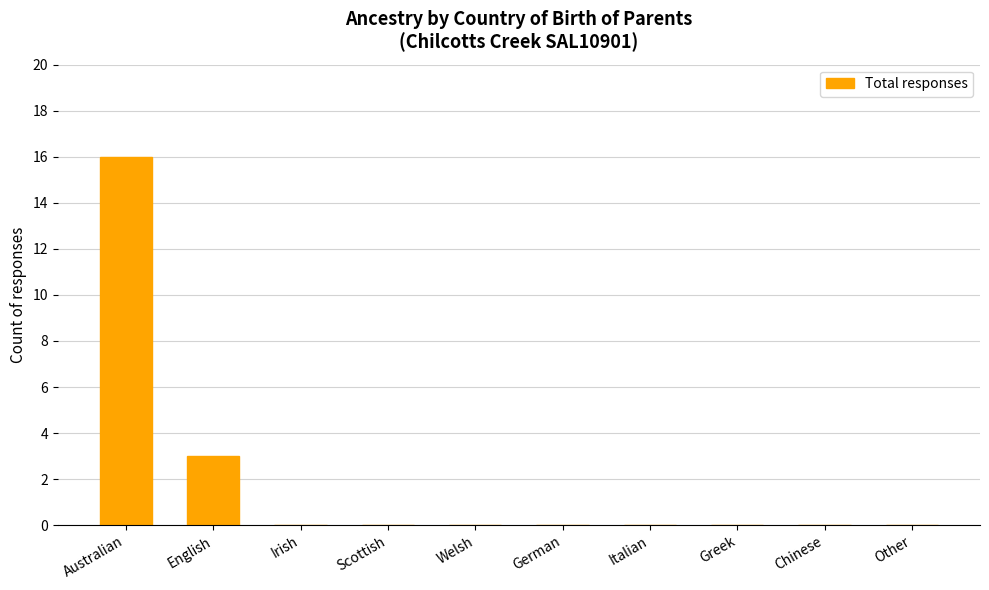

Where is the data nearest to the value 8?

English